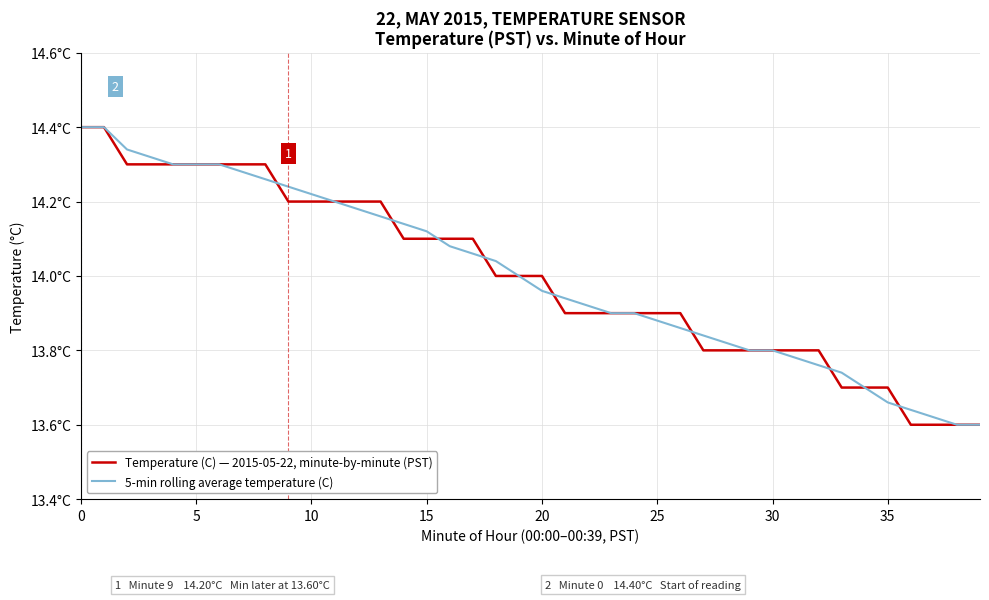

True or false: Temperature (C) — 2015-05-22, minute-by-minute (PST) and 5-min rolling average temperature (C) intersect in this chart.

True